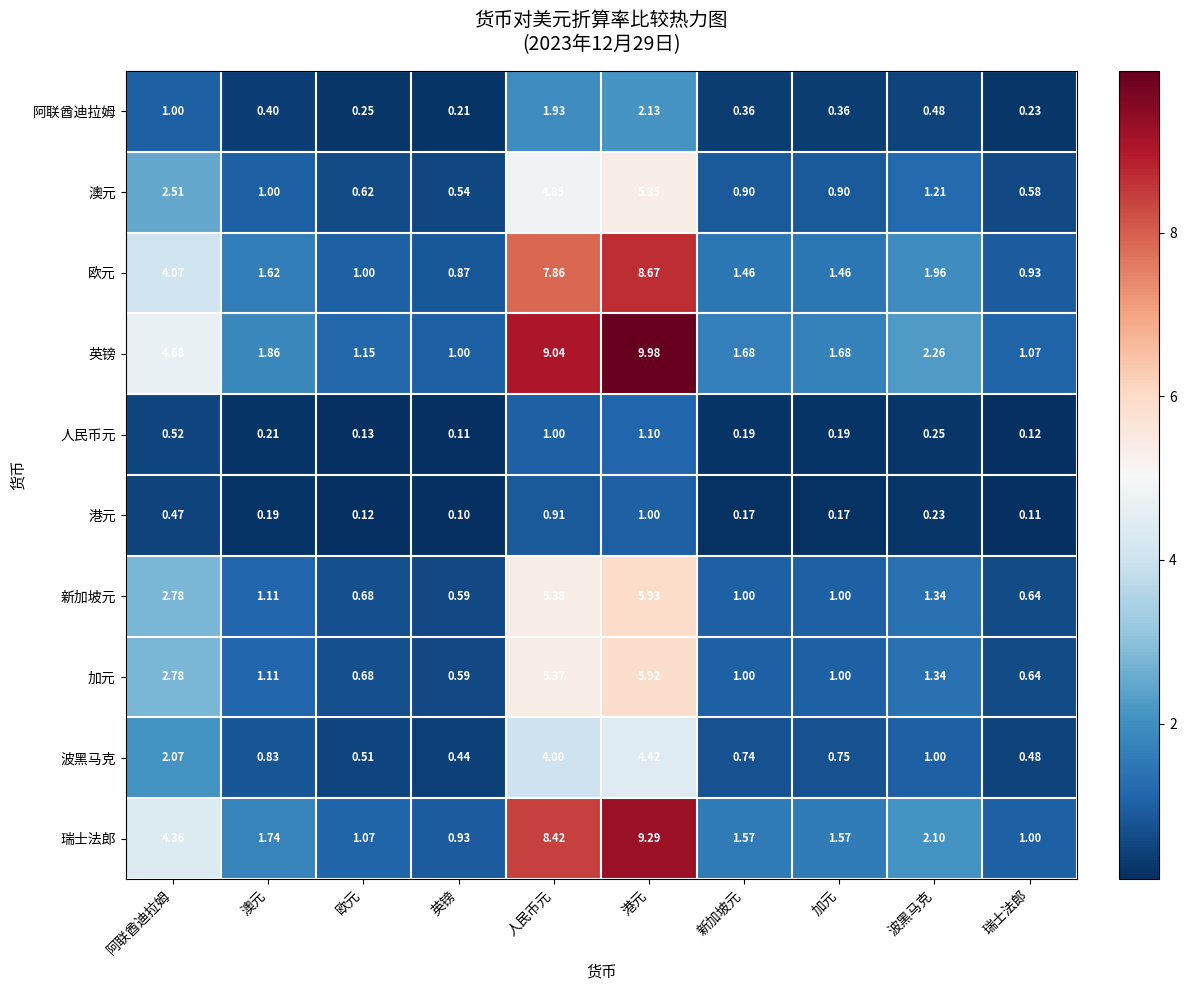

List the series in order of their peak value, highest first.

英镑, 瑞士法郎, 欧元, 新加坡元, 加元, 澳元, 波黑马克, 阿联酋迪拉姆, 人民币元, 港元